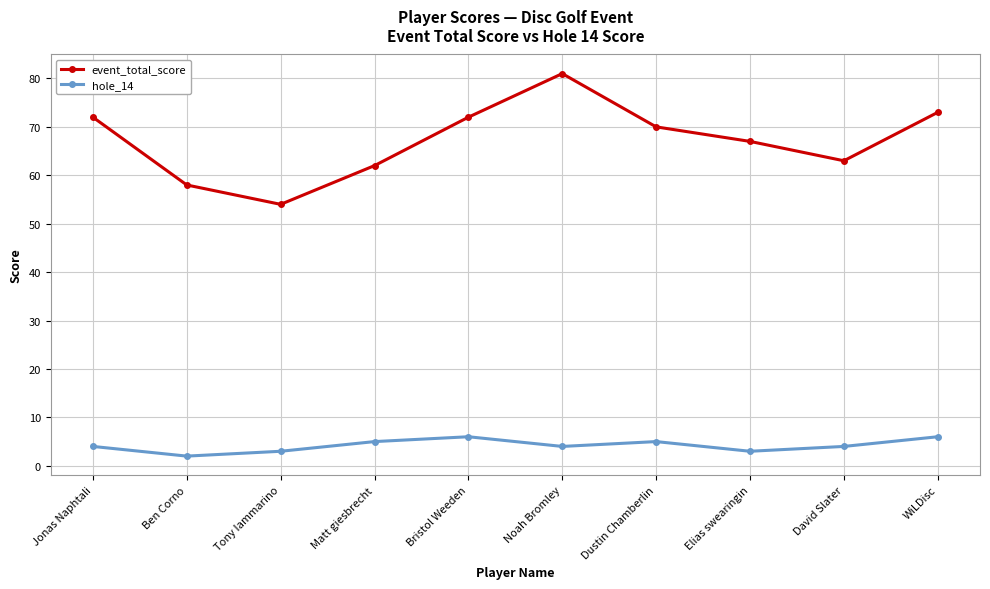

What is the difference between the second highest and minimum values in the hole_14 series?

4